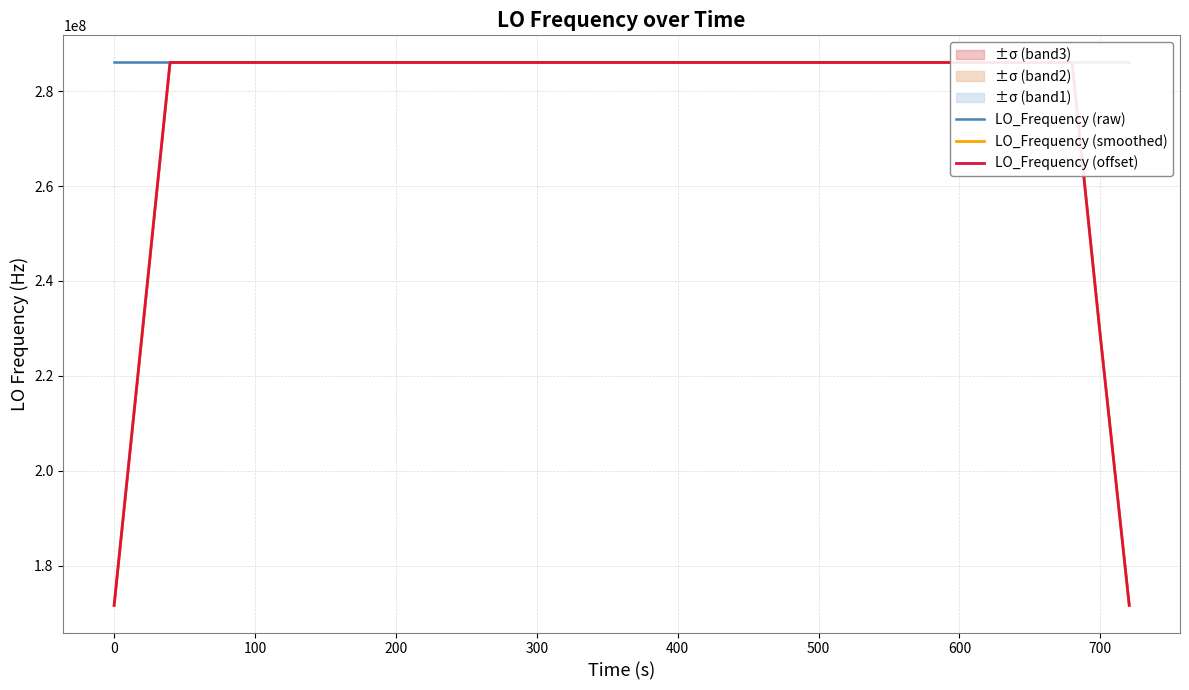

What is the average value of the LO_Frequency (offset) series?

277465588.8